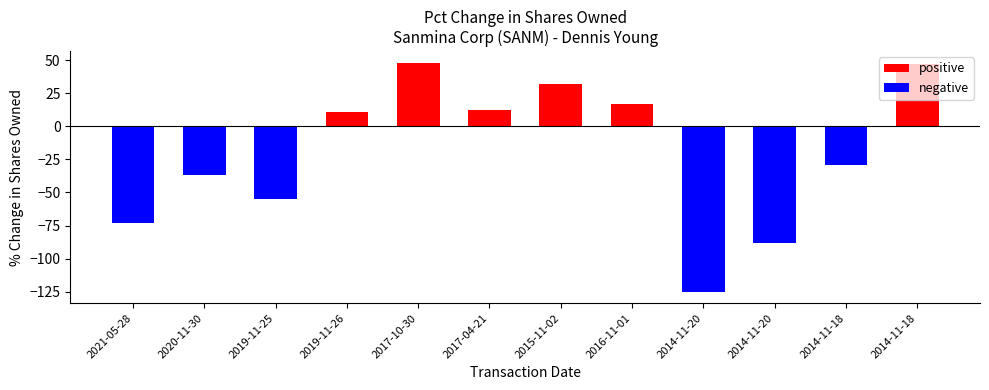

Which label corresponds to the smallest value in the chart?

2014-11-20